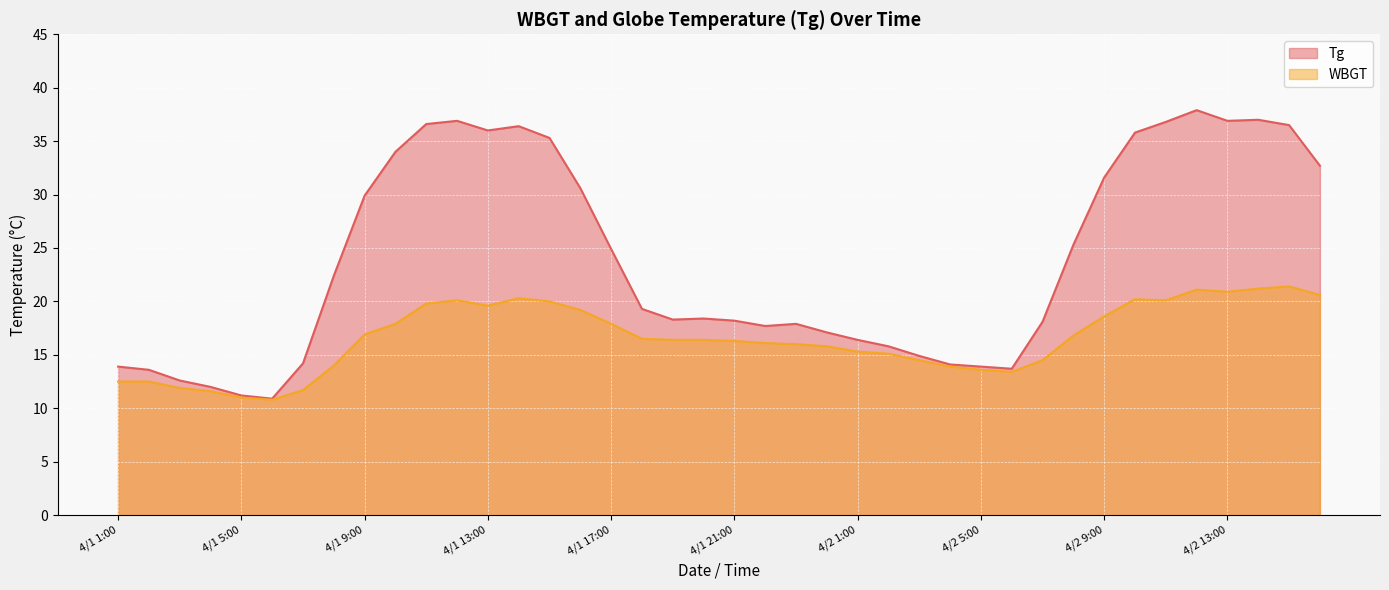

What is the value of the Tg point at the 10th from the left?

34.0